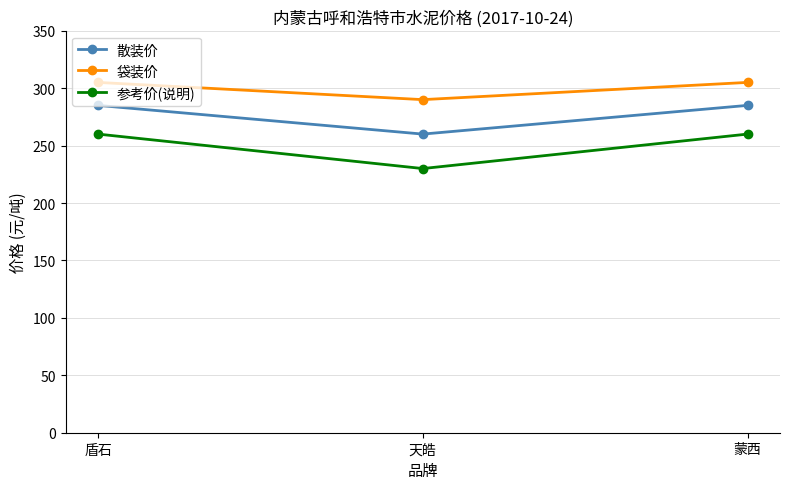

At which label does 袋装价 reach its minimum?

天皓